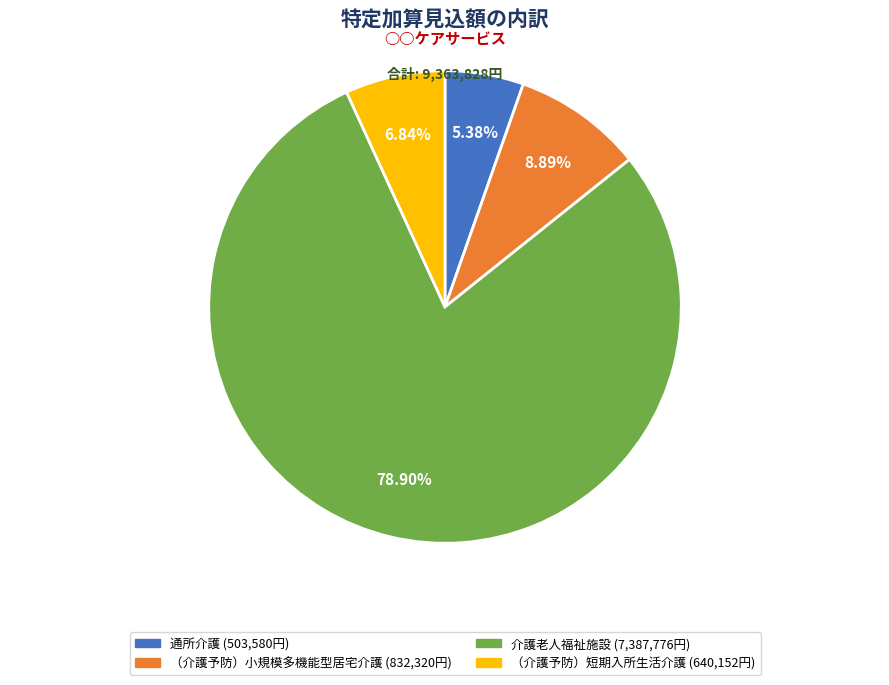

To the nearest percent, what is the average slice percentage?

25%